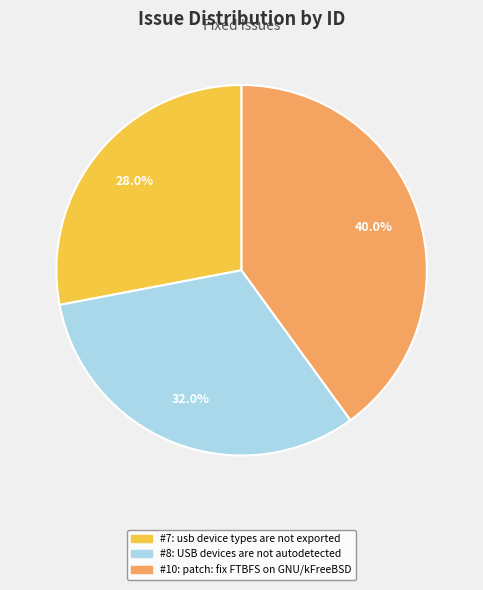

Is there any slice that represents more than half of the pie?

No